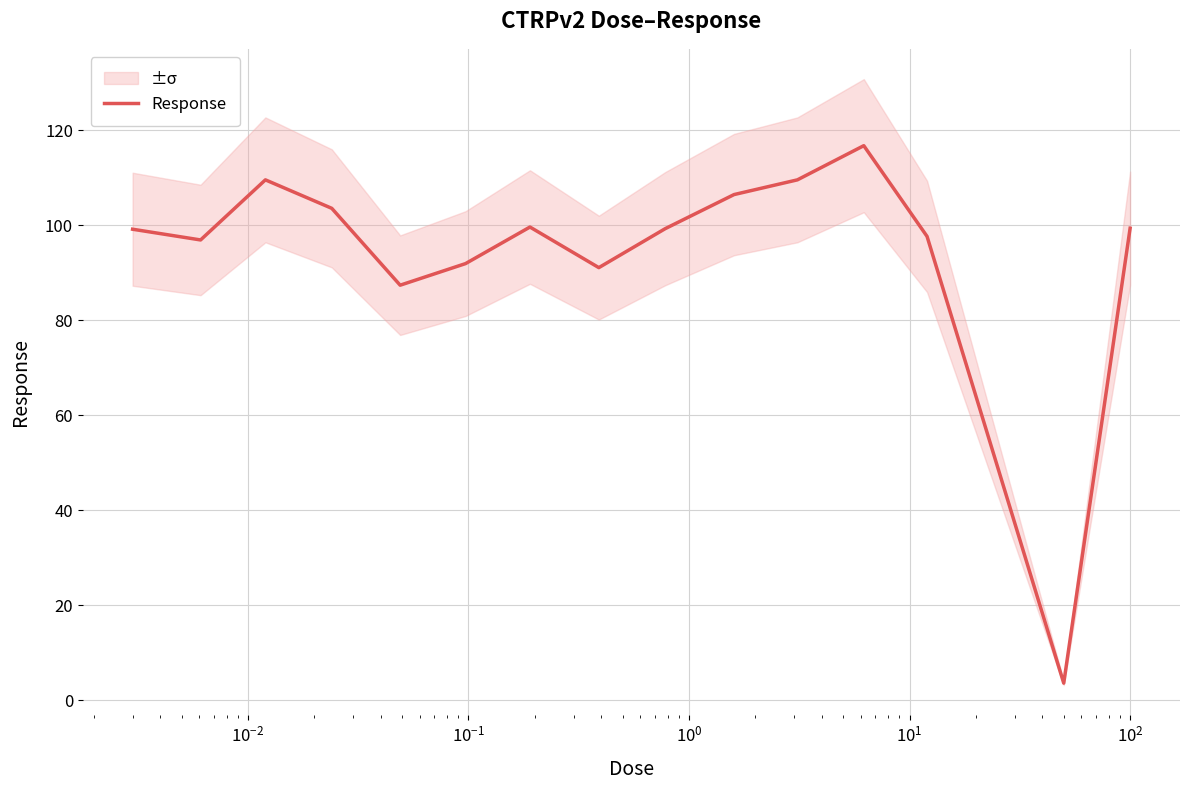

What is the maximum value for Response?

116.8